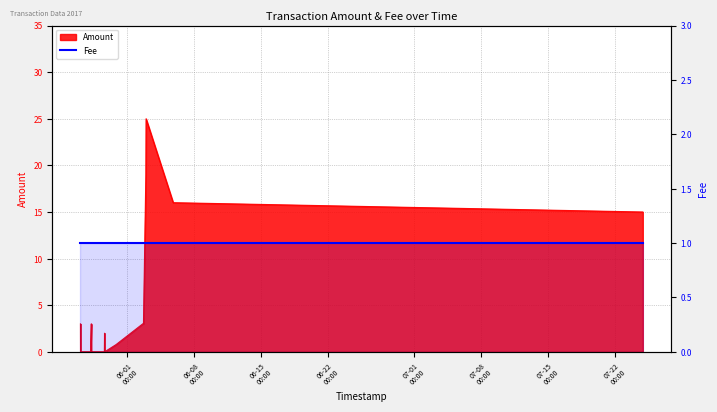

What is the sum of all values?

89.8